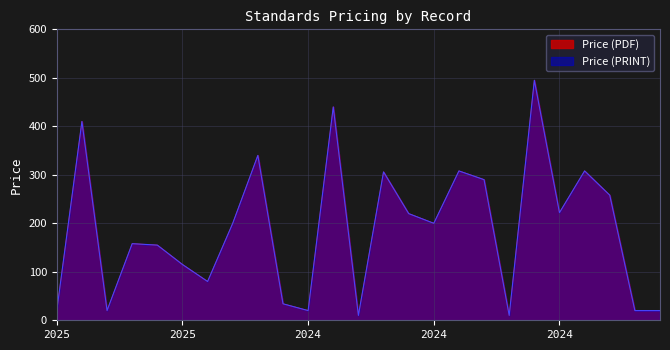

Is the value of Price (PRINT) at 2025 greater than the value of Price (PDF) at 2024?

No